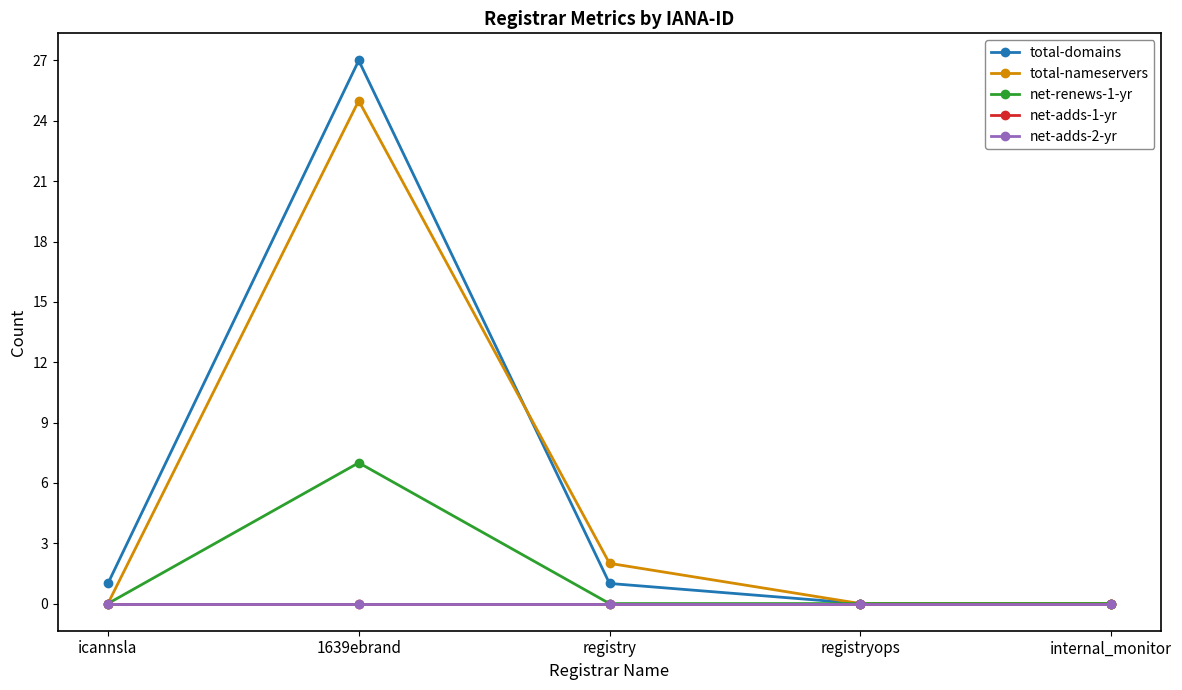

How many lines are shown in the chart?

5